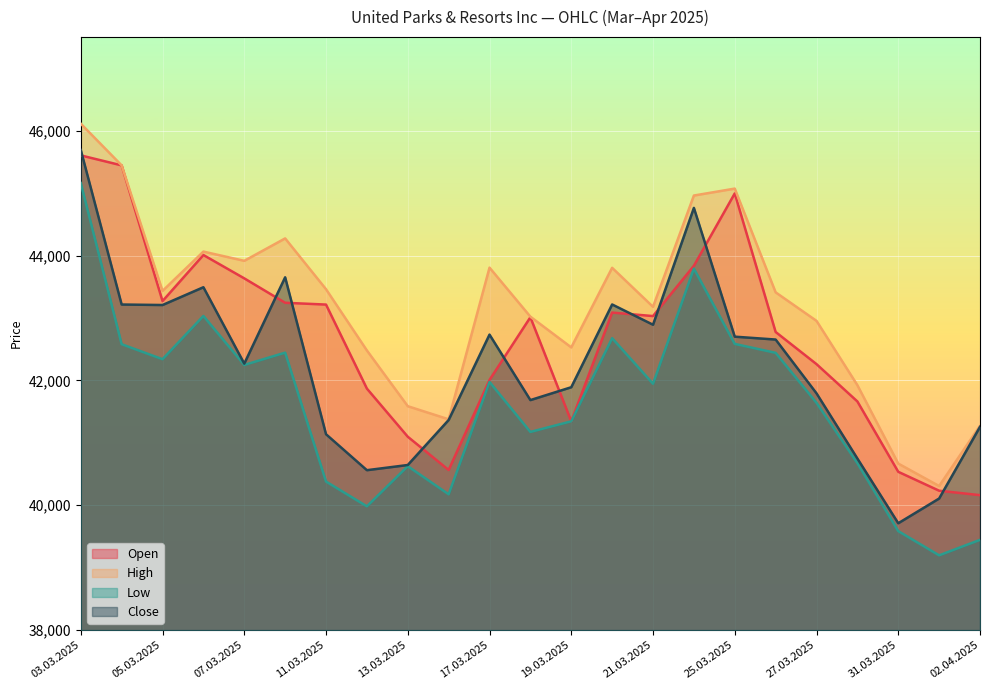

Does the chart display data point markers on the line(s)?

No